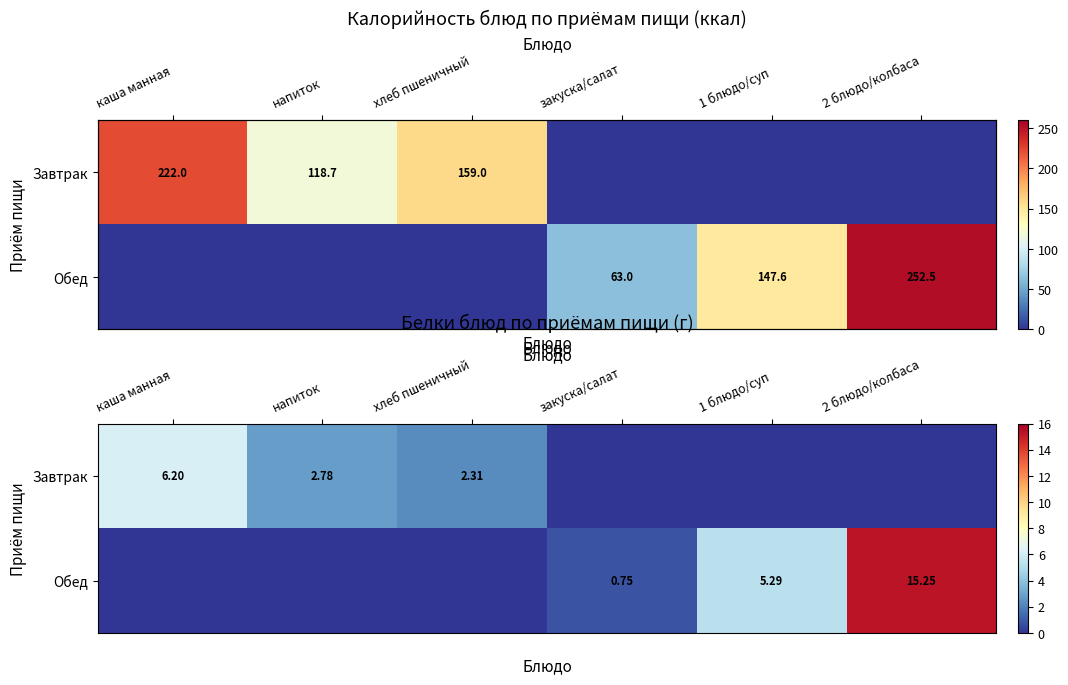

What is the difference between the maximum and minimum values in the Обед series?

15.2